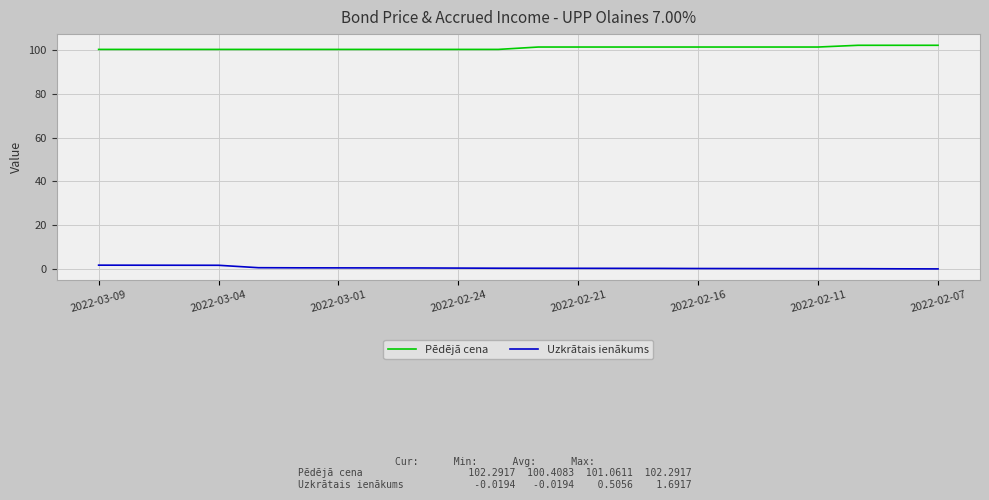

Which series has the largest total across all categories?

Pēdējā cena